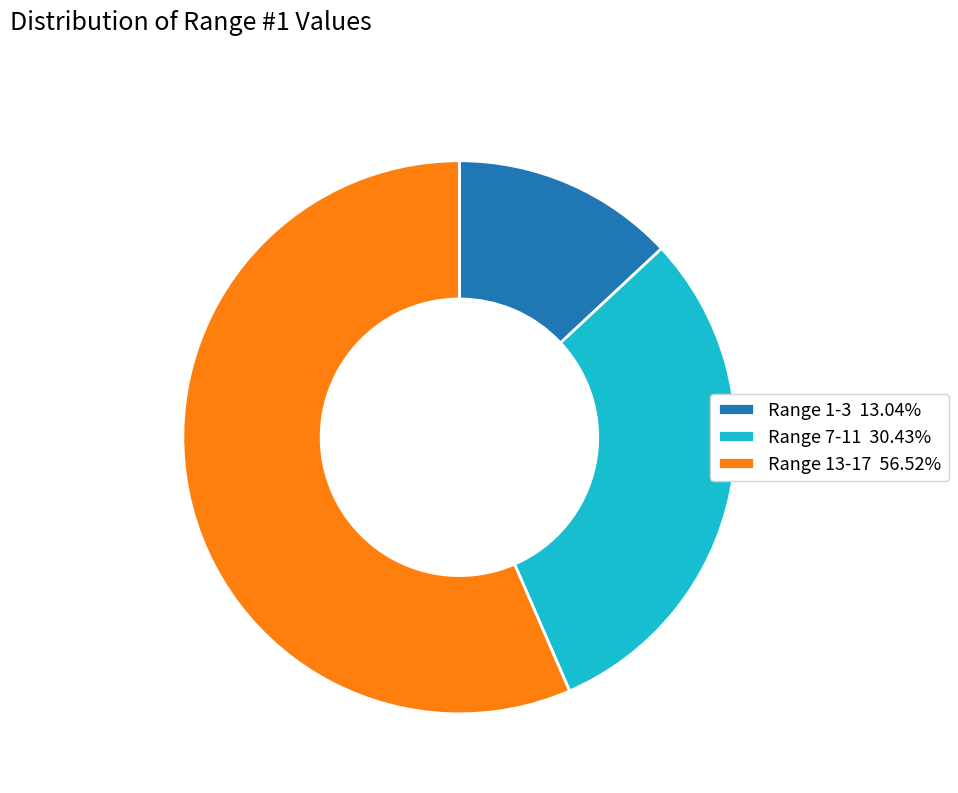

Is it true that Range 1-3 is 13% of the pie?

True